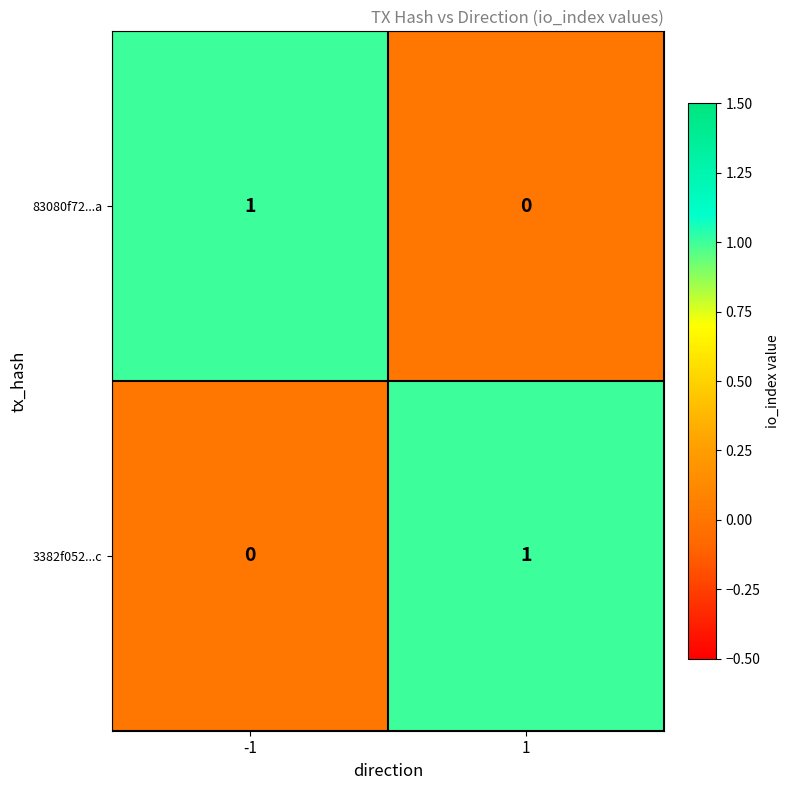

What is the difference between the highest and lowest values at -1?

1